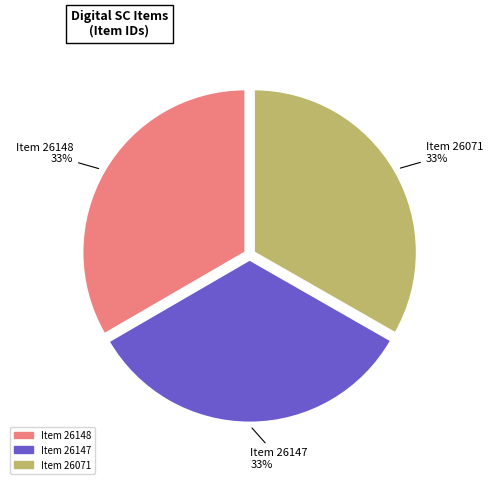

Does Item 26071 represent more than half of the total?

No